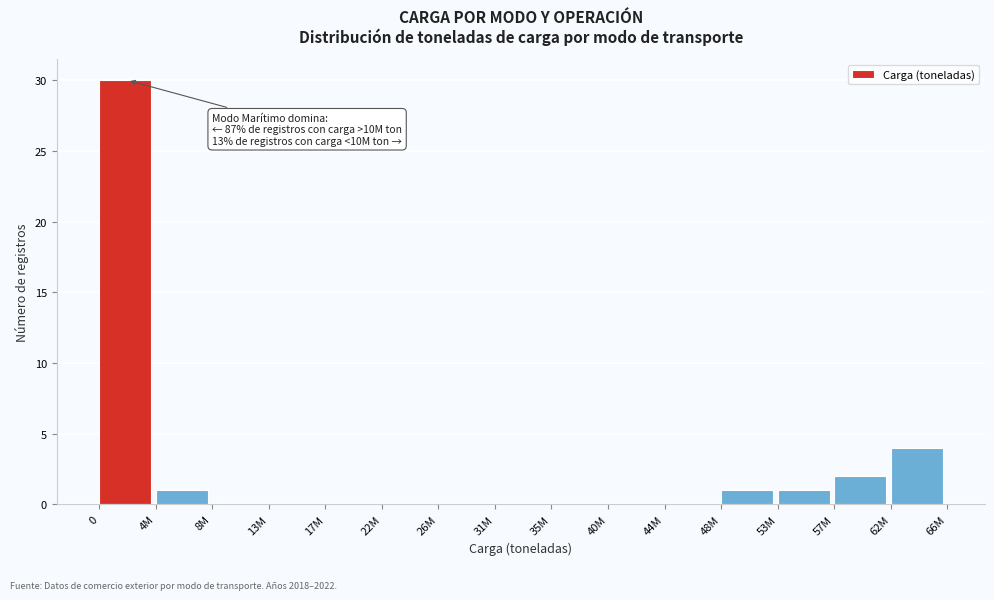

Reading left to right, transcribe all the data shown in this chart.

0=30	4M=1	8M=0	13M=0	17M=0	22M=0	26M=0	31M=0	35M=0	40M=0	44M=0	48M=1	53M=1	57M=2	62M=4